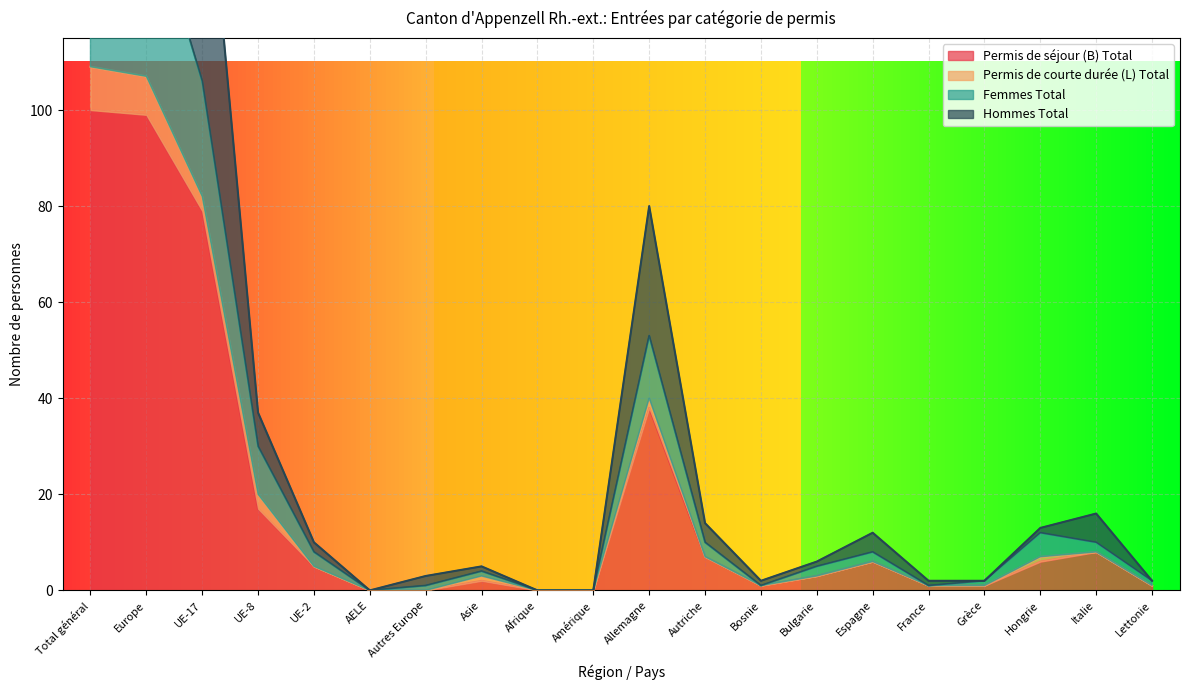

At which label does Hommes Total first exceed 10?

Total général